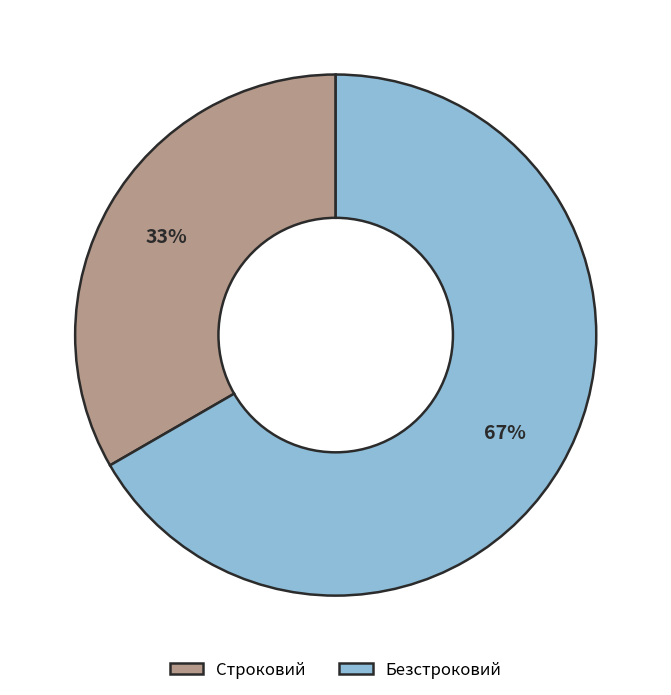

Do Безстроковий and Строковий together represent more than half of the pie?

Yes